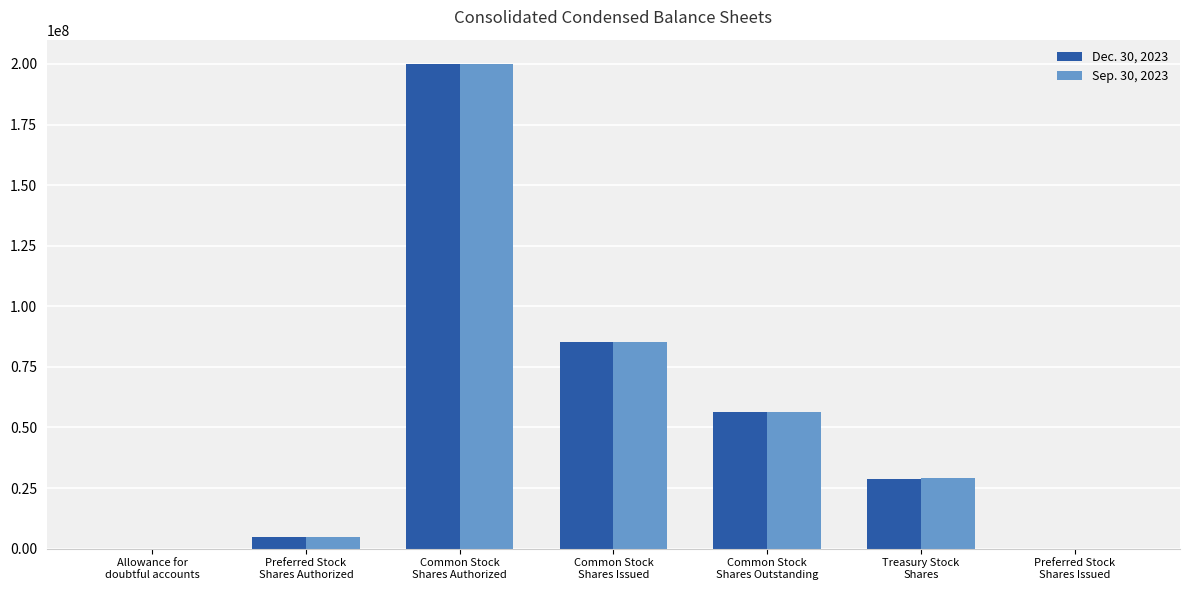

What is the maximum value shown in the chart?

200000000